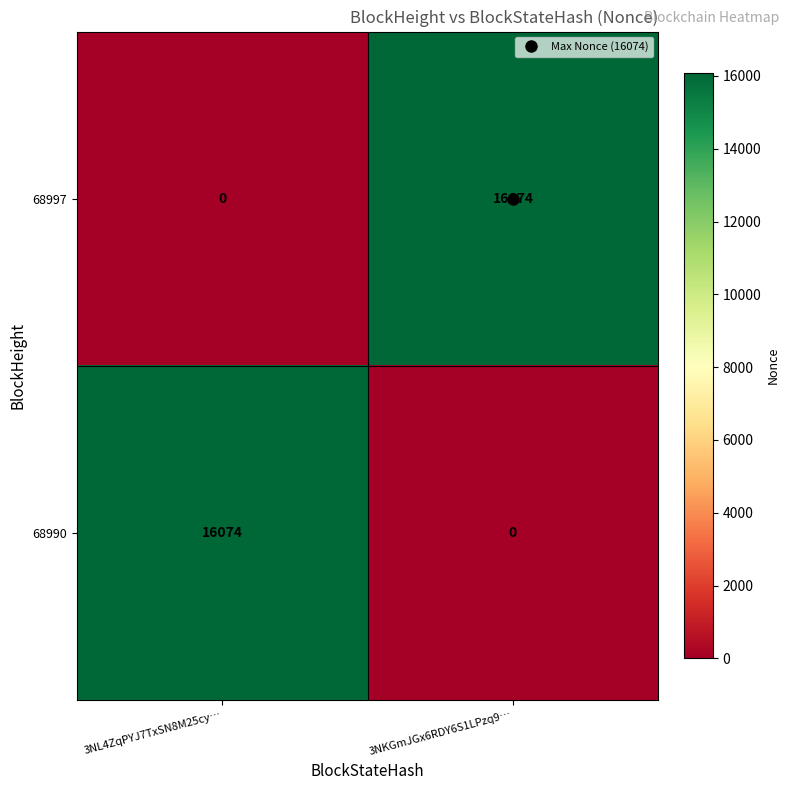

What is the total value across all series at 3NKGmJGx6RDY6S1LPzq9…?

16074